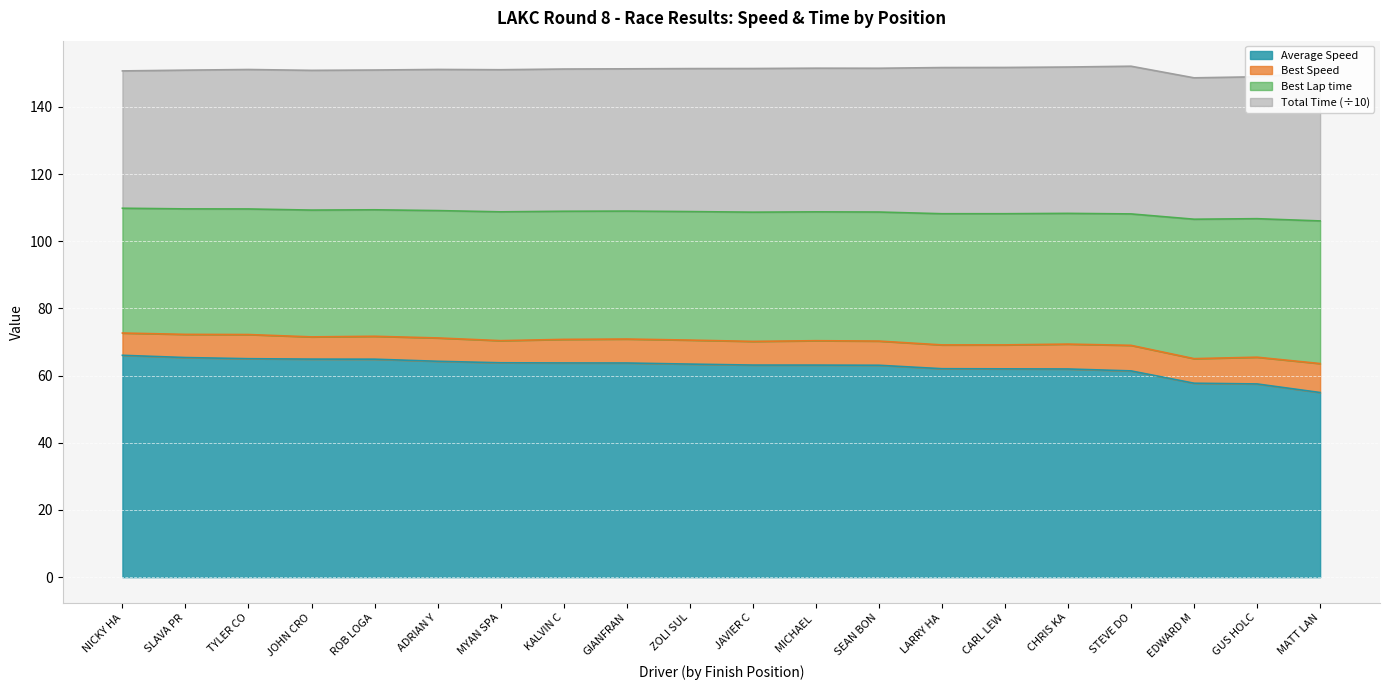

What is the sum of all Average Speed values?

1252.3